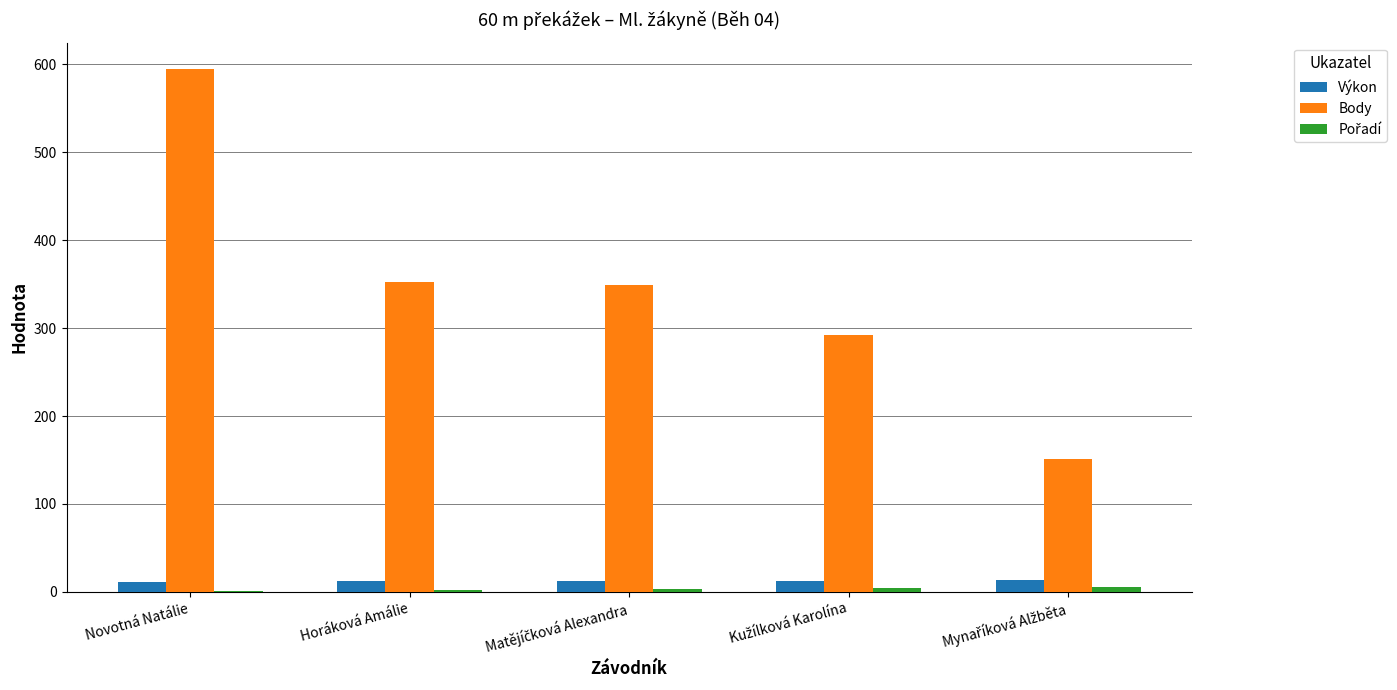

At which label does Body reach its peak?

Novotná Natálie